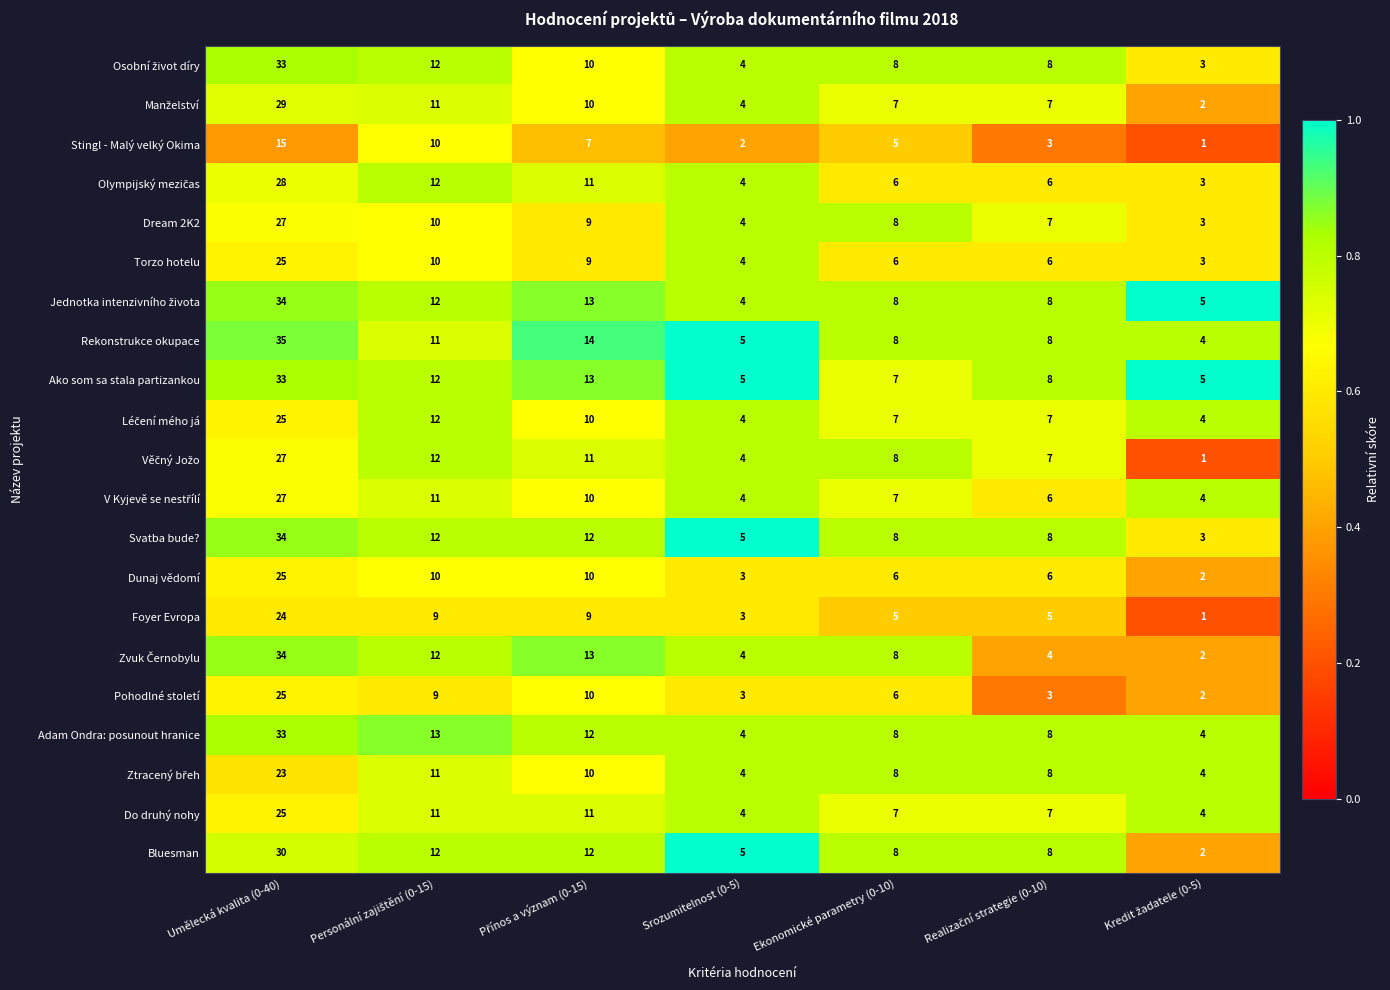

What is the spread (max minus min) of values at Srozumitelnost (0-5)?

3